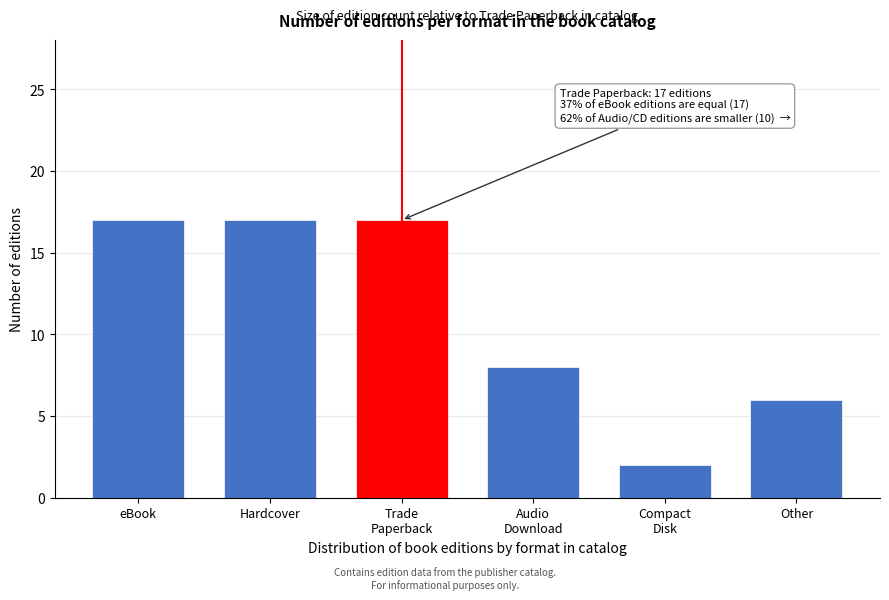

Reading left to right, list all the values displayed in this chart.

17	17	17	8	2	6